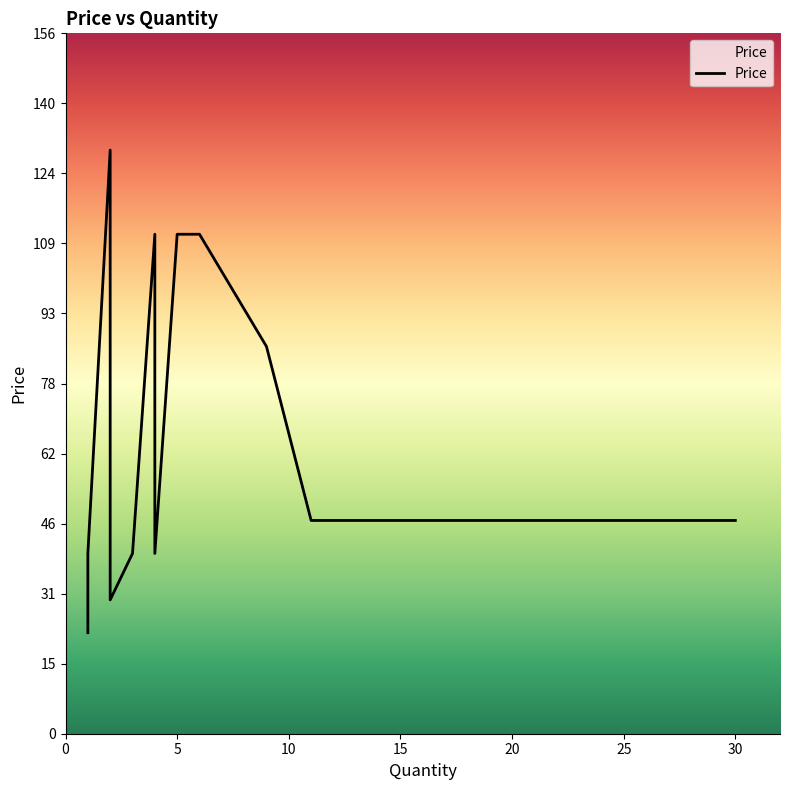

Does the chart have visible grid lines?

No